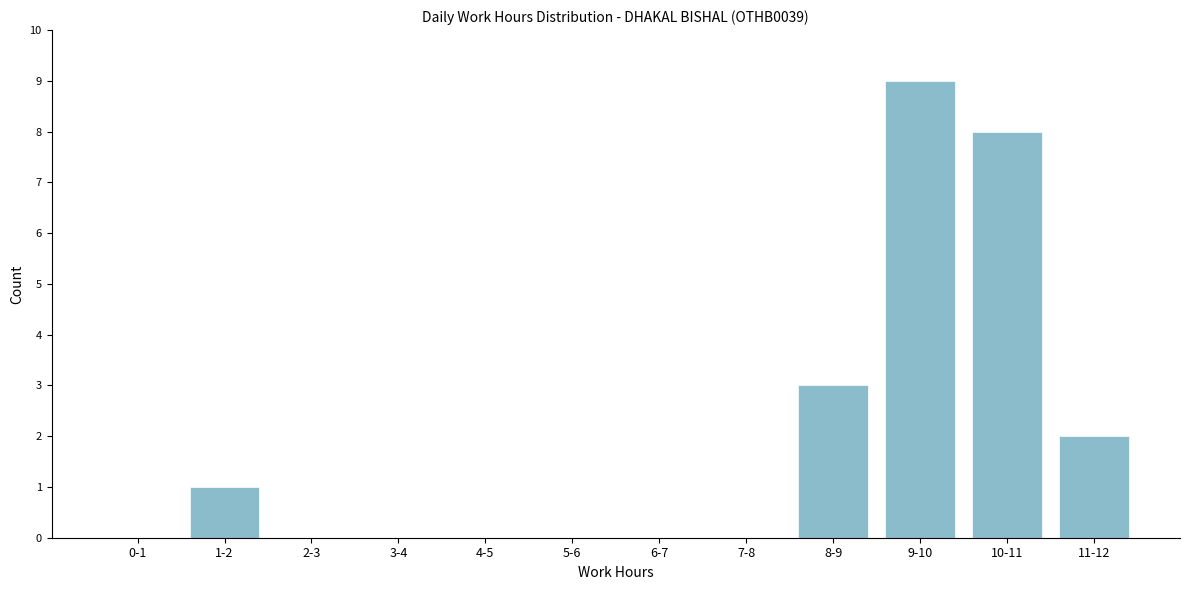

Reading left to right, what are all the values shown in this chart?

0-1=0	1-2=1	2-3=0	3-4=0	4-5=0	5-6=0	6-7=0	7-8=0	8-9=3	9-10=9	10-11=8	11-12=2